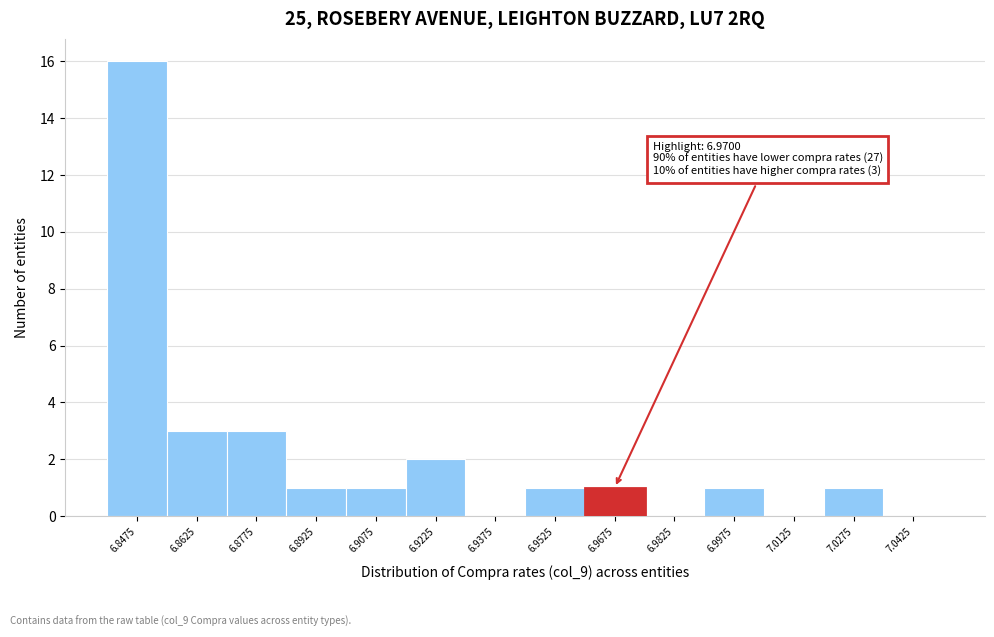

Over which range of the x-axis is the bar tallest?

6.840 to 6.855